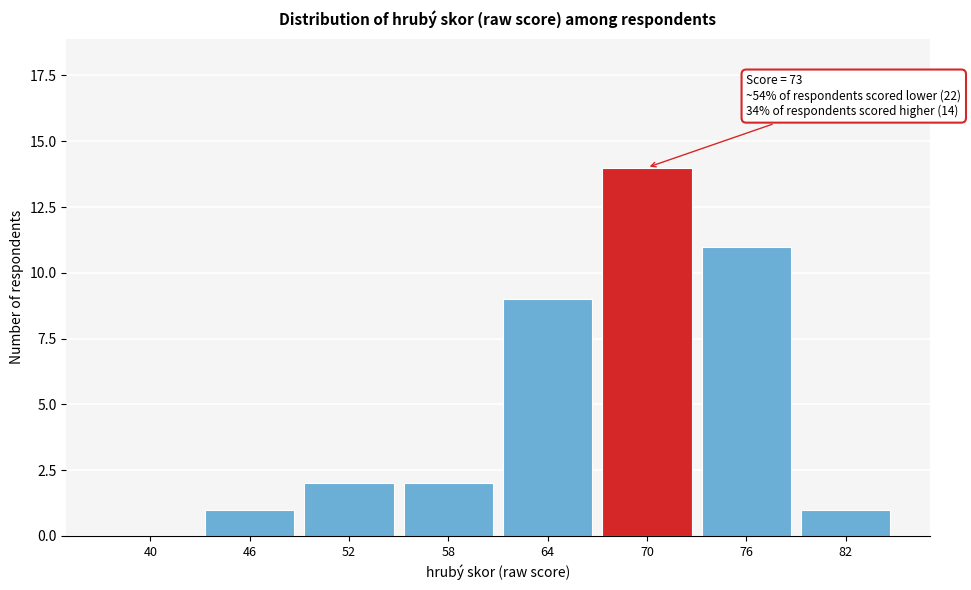

Reading left to right, what are all the values shown in this chart?

40=0	46=1	52=2	58=2	64=9	70=14	76=11	82=1